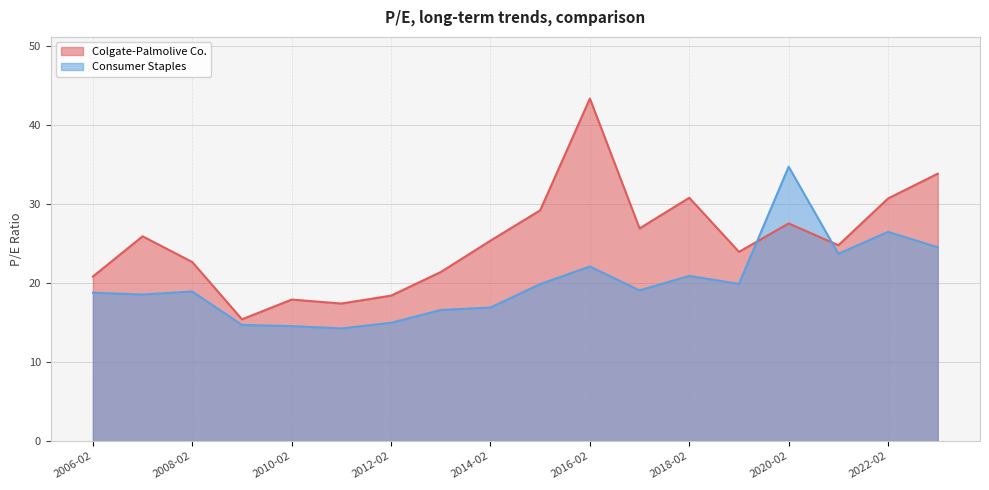

Reading left to right, transcribe all the data shown in this chart.

Colgate-Palmolive Co.: 2023-02-16=33.9	2022-02-17=30.7	2021-02-18=24.8	2020-02-21=27.6	2019-02-21=23.9	2018-02-15=30.8	2017-02-23=26.9	2016-02-18=43.4	2015-02-19=29.2	2014-02-20=25.4	2013-02-21=21.4	2012-02-23=18.4	2011-02-24=17.4	2010-02-25=17.9	2009-02-27=15.4	2008-02-28=22.7	2007-02-23=25.9	2006-02-24=20.8
Consumer Staples: 2023-02-16=24.5	2022-02-17=26.5	2021-02-18=23.7	2020-02-21=34.7	2019-02-21=19.9	2018-02-15=20.9	2017-02-23=19.1	2016-02-18=22.1	2015-02-19=19.9	2014-02-20=16.9	2013-02-21=16.6	2012-02-23=15.0	2011-02-24=14.3	2010-02-25=14.6	2009-02-27=14.7	2008-02-28=18.9	2007-02-23=18.6	2006-02-24=18.8